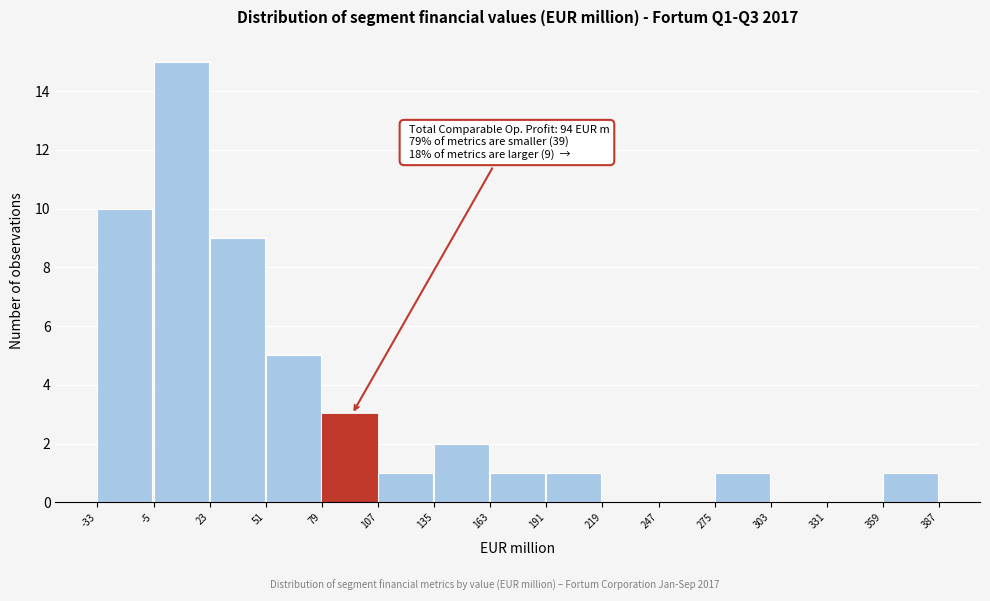

Over which range of the x-axis is the bar tallest?

-5 to 23